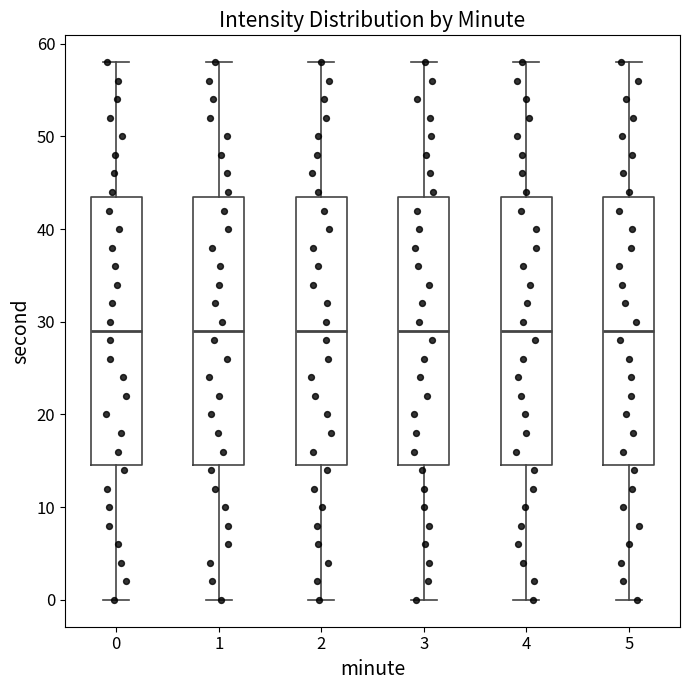

Reading left to right, transcribe this box plot: for each box, give where its median line is, the range the box spans, and where its two whiskers end, as read against the y-axis. The values are not printed on the chart, so give them approximately, as read against the axis.

0: median 29, box 15 to 44, whiskers 0 to 58
1: median 29, box 15 to 44, whiskers 0 to 58
2: median 29, box 15 to 44, whiskers 0 to 58
3: median 29, box 15 to 44, whiskers 0 to 58
4: median 29, box 15 to 44, whiskers 0 to 58
5: median 29, box 15 to 44, whiskers 0 to 58